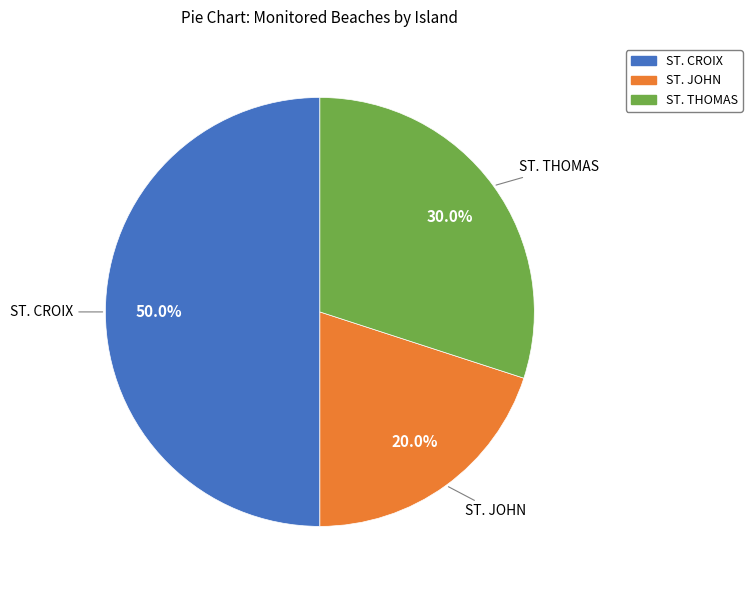

Which category has the biggest portion of the pie?

ST. CROIX